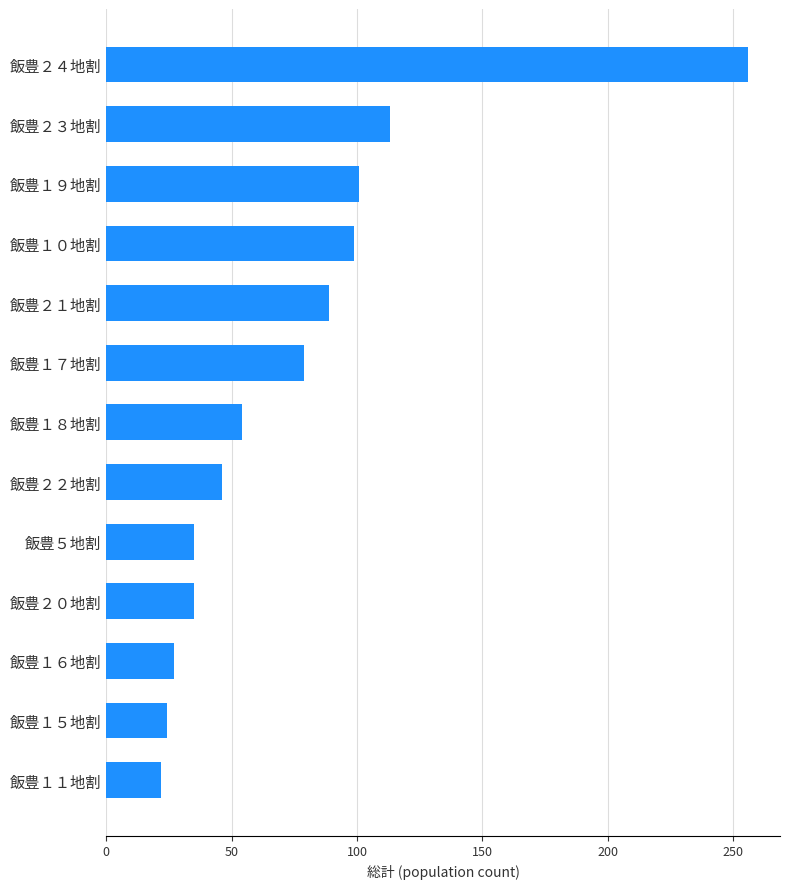

What is the average value?

75